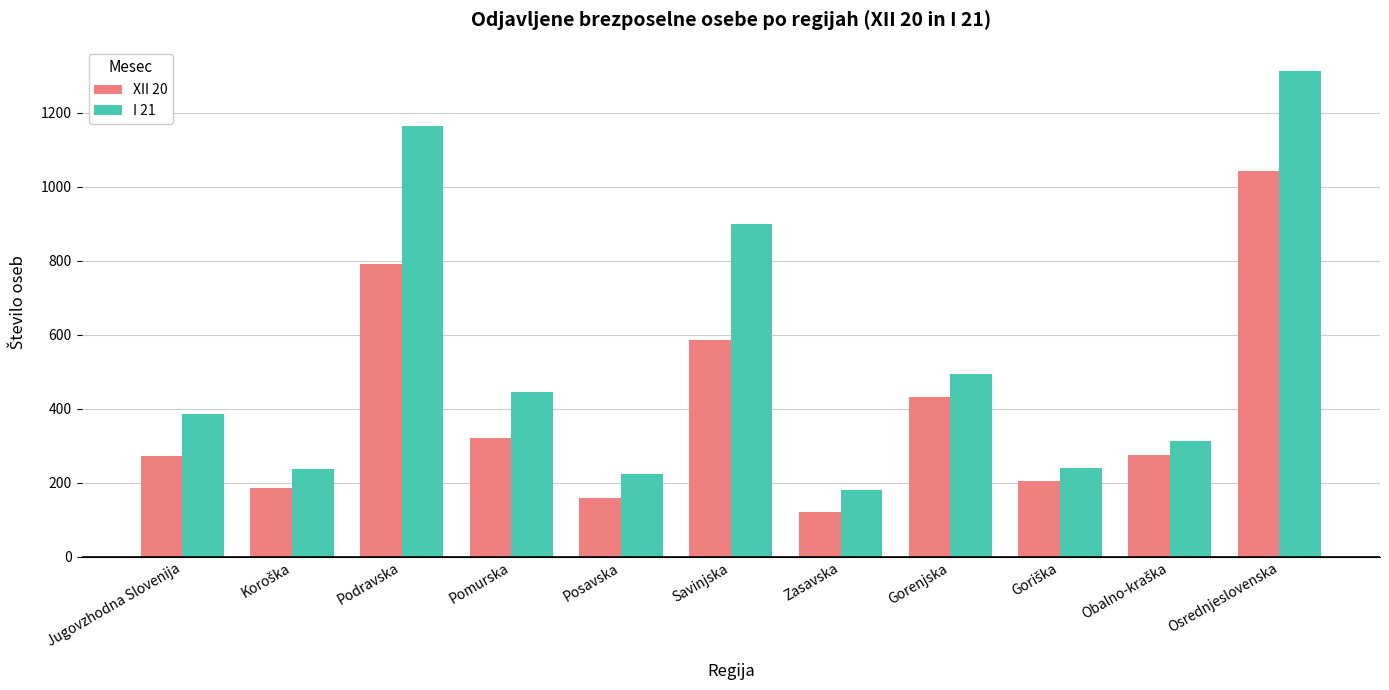

Read the I 21 value at Osrednjeslovenska.

1312